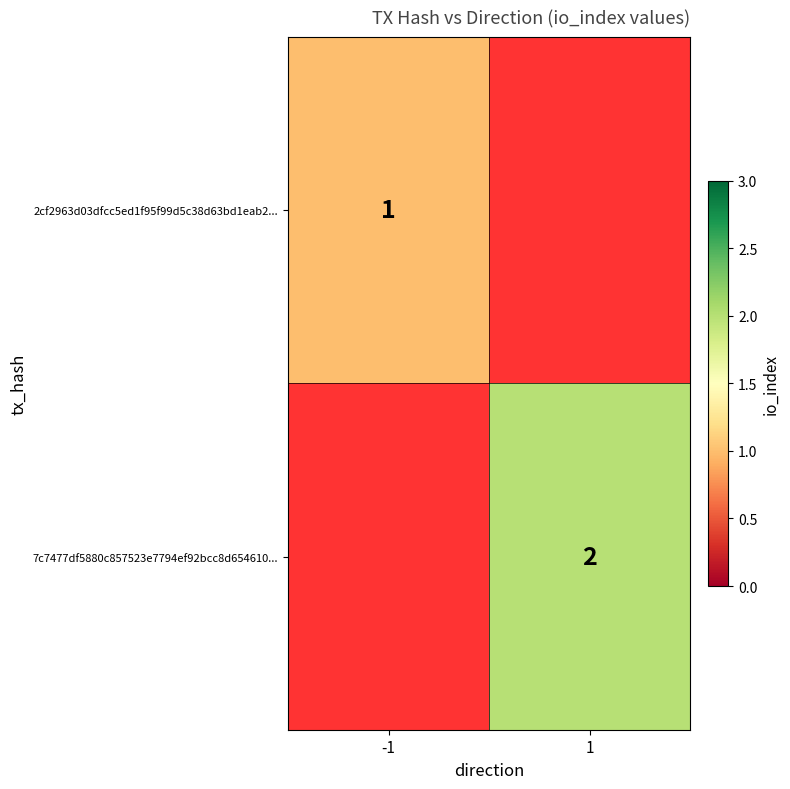

The value of 2cf2963d03dfcc5ed1f95f99d5c38d63bd1eab2... at -1 is 1. True or false?

True